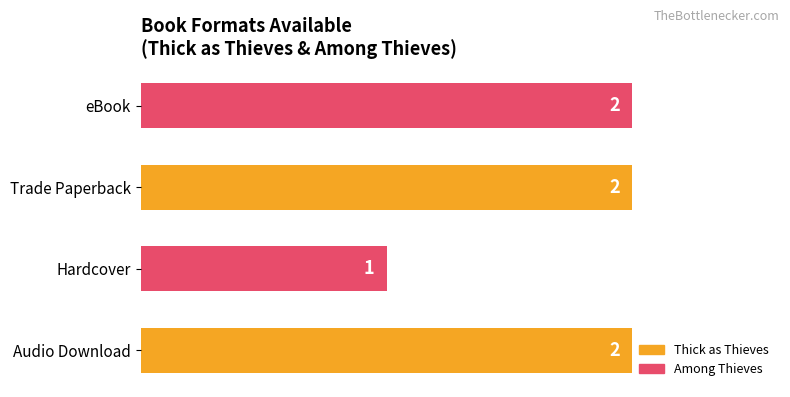

The value at Trade Paperback is 2. True or false?

True